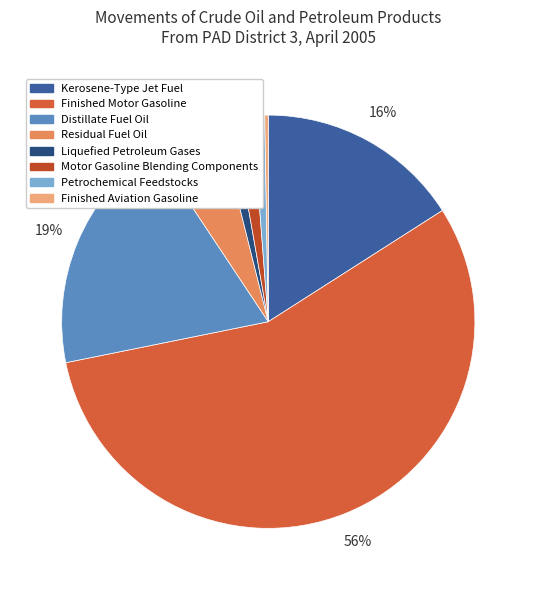

What is the change in value from Finished Motor Gasoline to Distillate Fuel Oil?

-6852